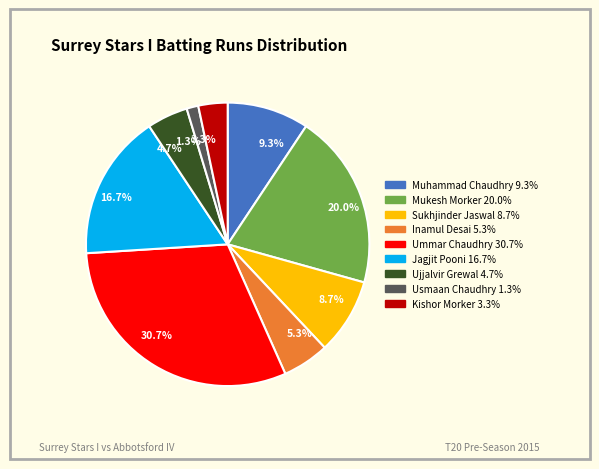

What is the total percentage of 20.0% and 9.3%?

29.3%